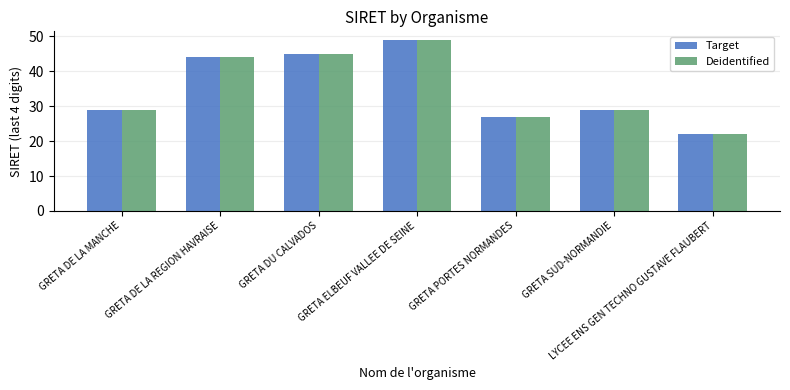

True or false: Deidentified has a value of 29 at GRETA SUD-NORMANDIE.

True